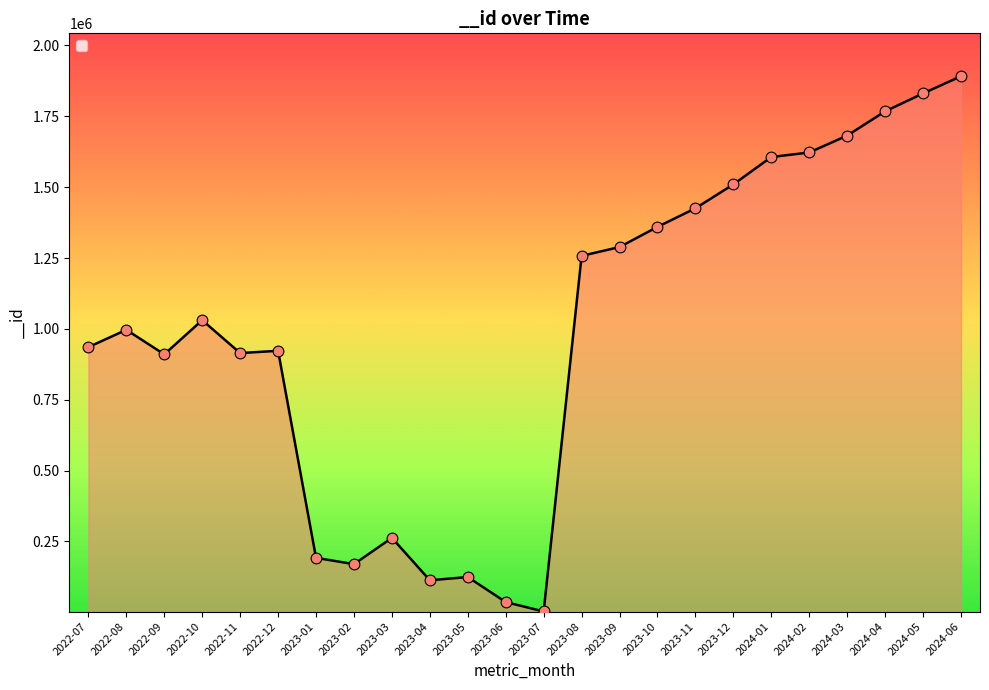

Approximately how many times larger is the value at 2023-08 compared to 2022-11?

1.4